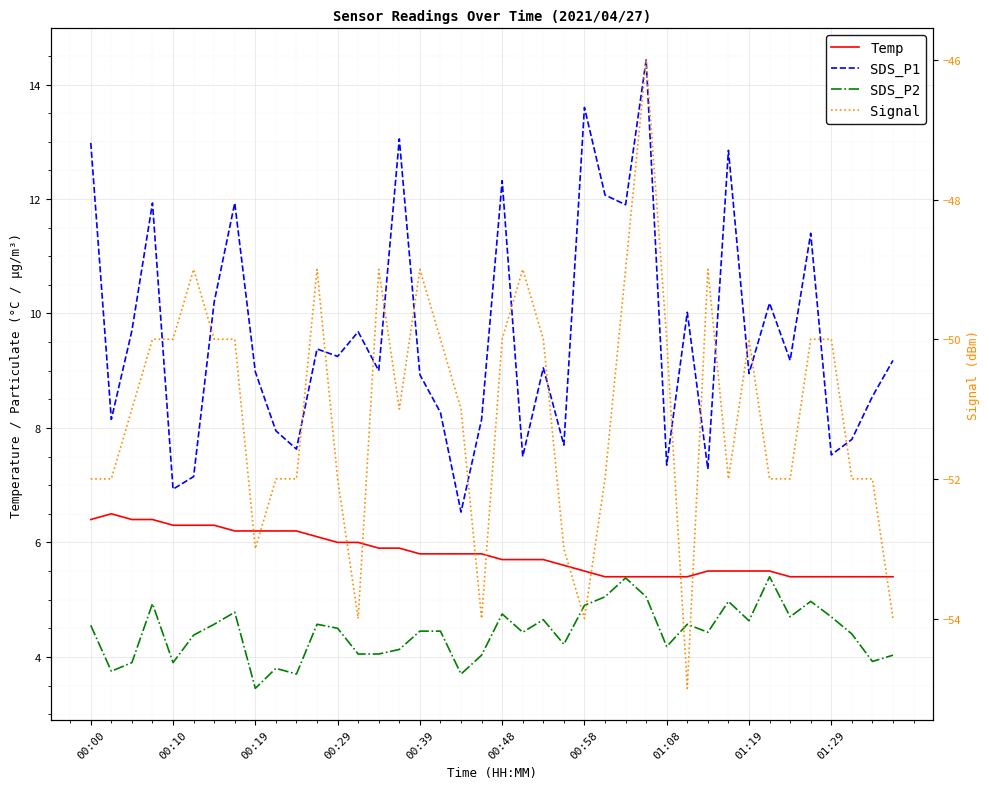

Reading left to right, extract all data points from this chart.

Temp: 6.4	6.5	6.4	6.4	6.3	6.3	6.3	6.2	6.2	6.2	6.2	6.1	6.0	6.0	5.9	5.9	5.8	5.8	5.8	5.8	5.7	5.7	5.7	5.6	5.5	5.4	5.4	5.4	5.4	5.4	5.5	5.5	5.5	5.5	5.4	5.4	5.4	5.4	5.4	5.4
SDS_P1: 13.0	8.2	9.7	11.9	6.9	7.2	10.2	11.9	9.0	8.0	7.6	9.4	9.2	9.7	9.0	13.1	8.9	8.3	6.5	8.2	12.3	7.5	9.1	7.7	13.6	12.1	11.9	14.4	7.3	10.0	7.3	12.8	8.9	10.2	9.2	11.4	7.5	7.8	8.6	9.2
SDS_P2: 4.5	3.8	3.9	4.9	3.9	4.4	4.6	4.8	3.5	3.8	3.7	4.6	4.5	4.0	4.0	4.1	4.5	4.5	3.7	4.0	4.8	4.4	4.7	4.2	4.9	5.0	5.4	5.0	4.2	4.6	4.4	5.0	4.6	5.4	4.7	5.0	4.7	4.4	3.9	4.0
Signal: -52.0	-52.0	-51.0	-50.0	-50.0	-49.0	-50.0	-50.0	-53.0	-52.0	-52.0	-49.0	-52.0	-54.0	-49.0	-51.0	-49.0	-50.0	-51.0	-54.0	-50.0	-49.0	-50.0	-53.0	-54.0	-52.0	-49.0	-46.0	-50.0	-55.0	-49.0	-52.0	-50.0	-52.0	-52.0	-50.0	-50.0	-52.0	-52.0	-54.0